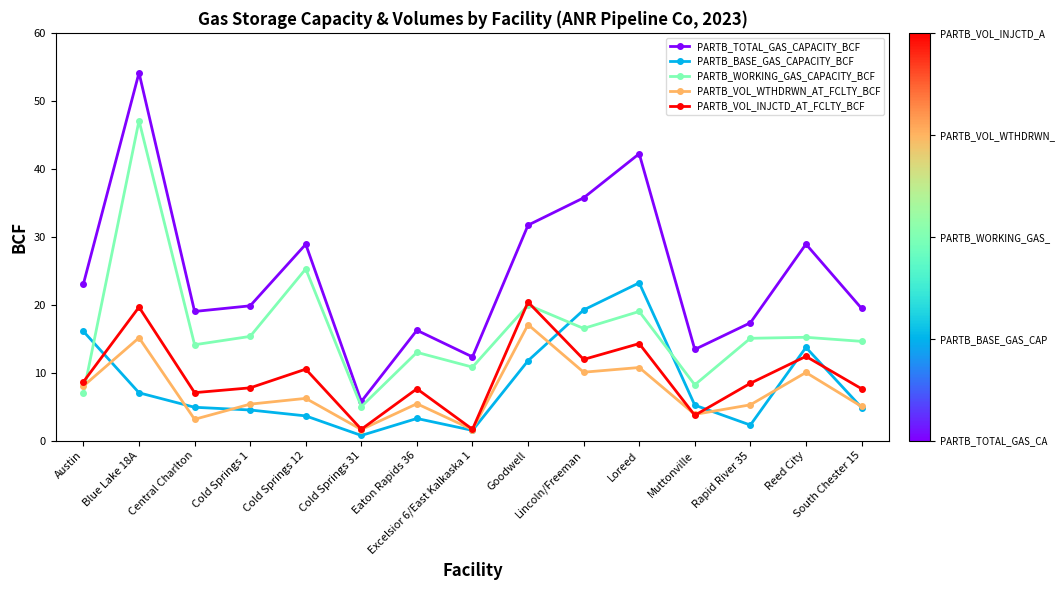

How many lines are shown in the chart?

5